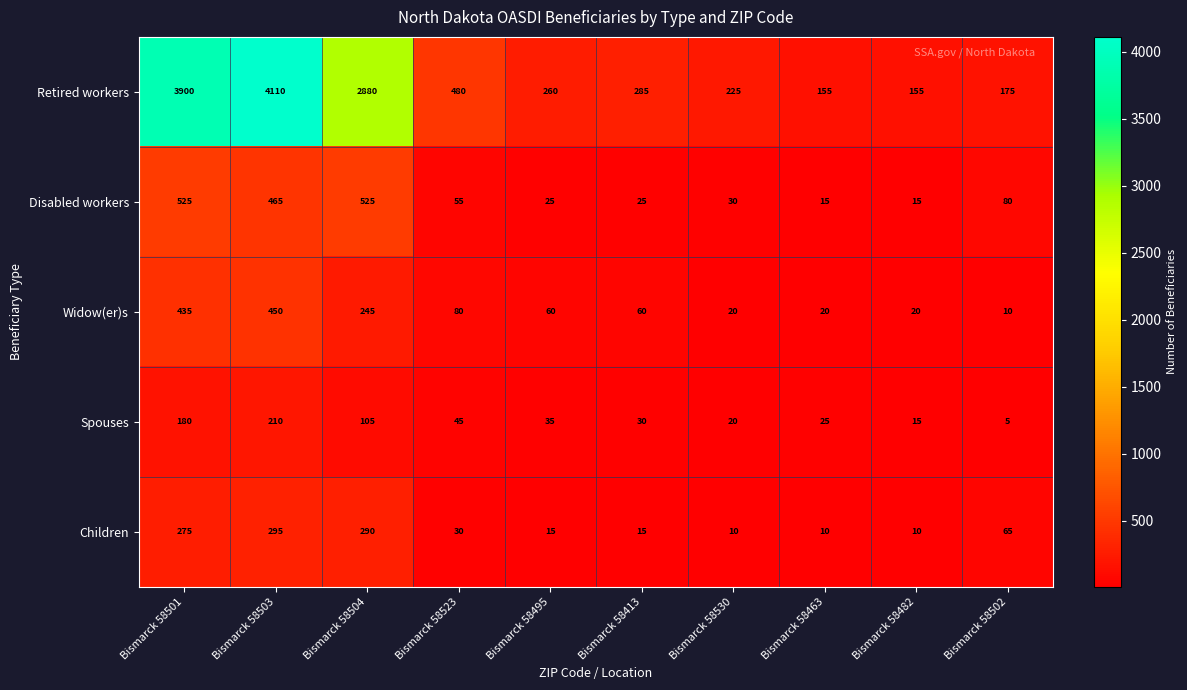

What is the difference between the maximum and minimum values in the Spouses series?

205